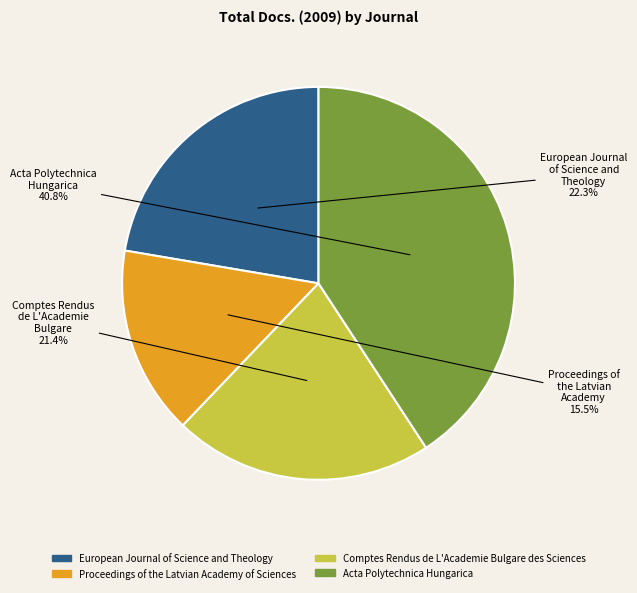

What percentage do European Journal of Science and Theology and Acta Polytechnica Hungarica together represent?

63.1%